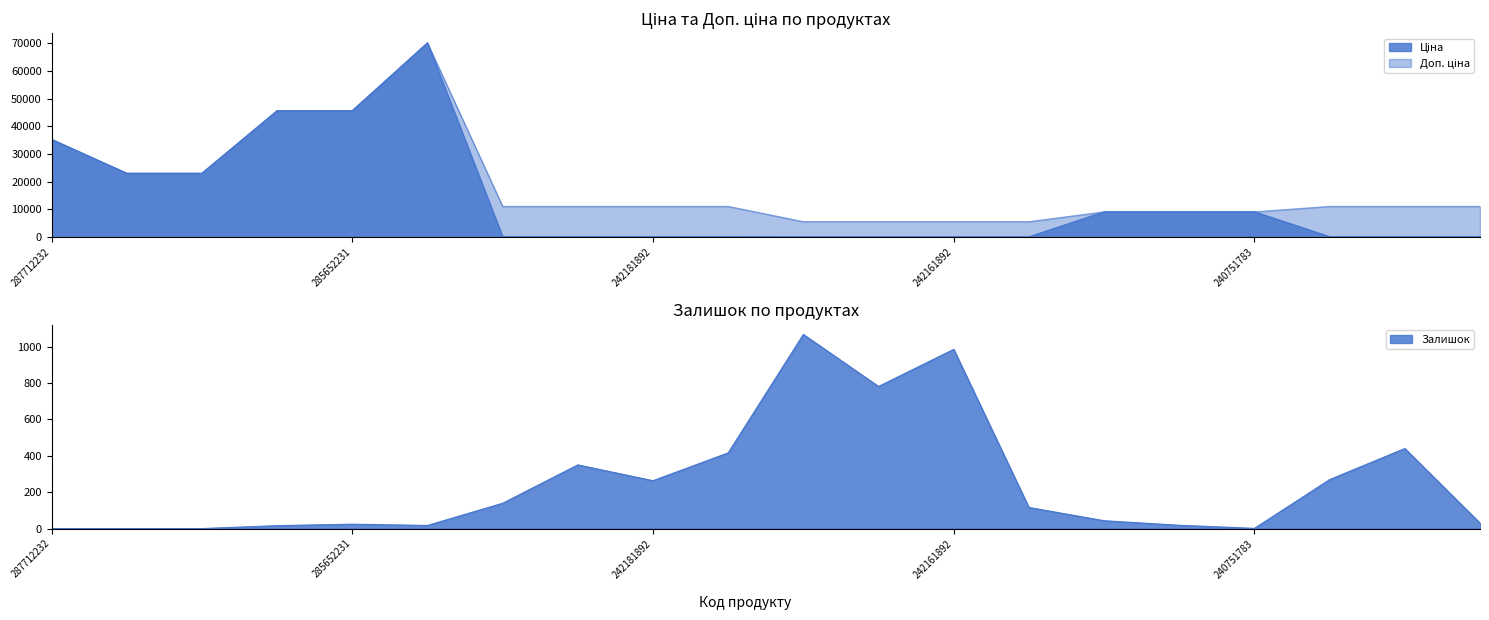

True or false: Залишок and Доп. ціна intersect in this chart.

False